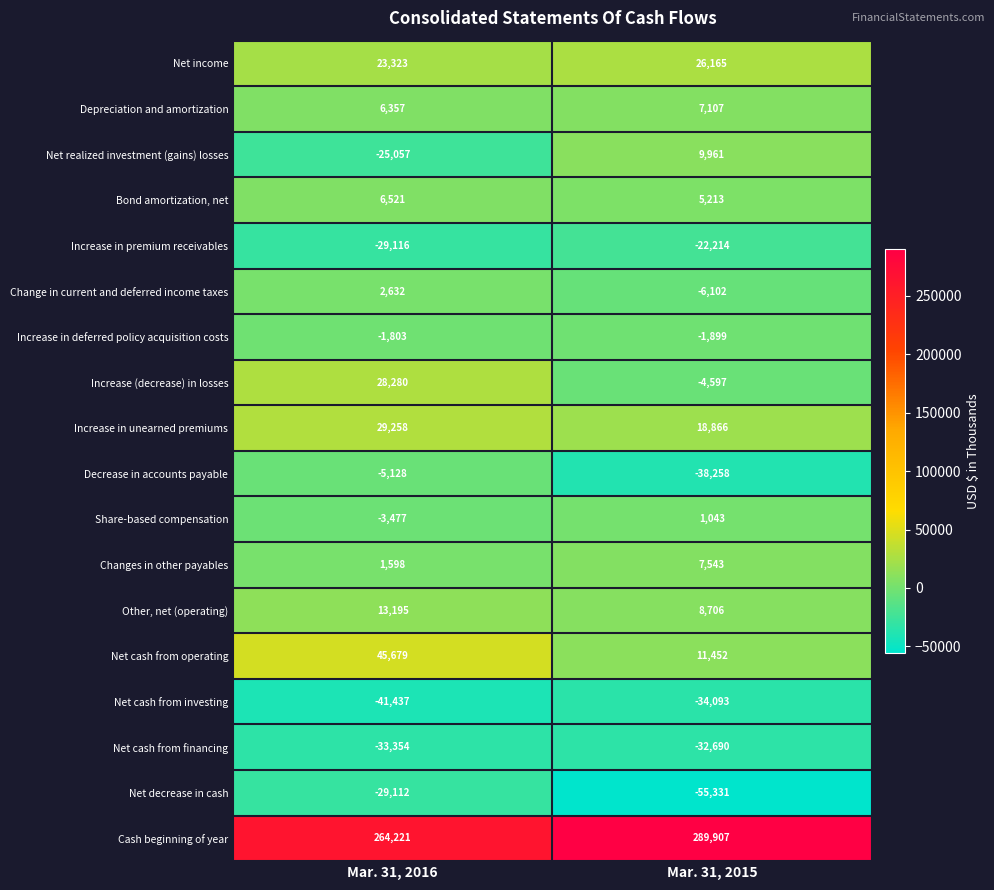

Where is Depreciation and amortization nearest to the value 6732?

Mar. 31, 2016